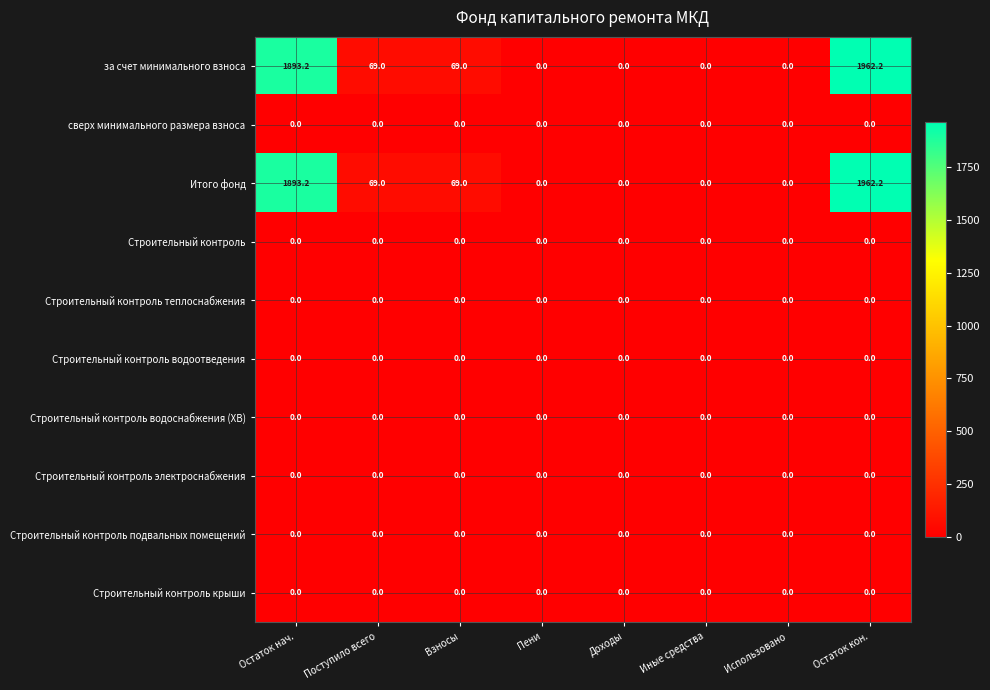

Is it true that за счет минимального взноса equals 1962.2 at Остаток кон.?

True